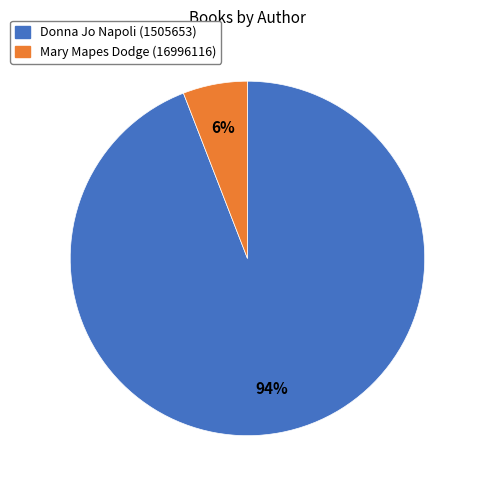

Combined, do Donna Jo Napoli (1505653) and Mary Mapes Dodge (16996116) account for over 50%?

Yes